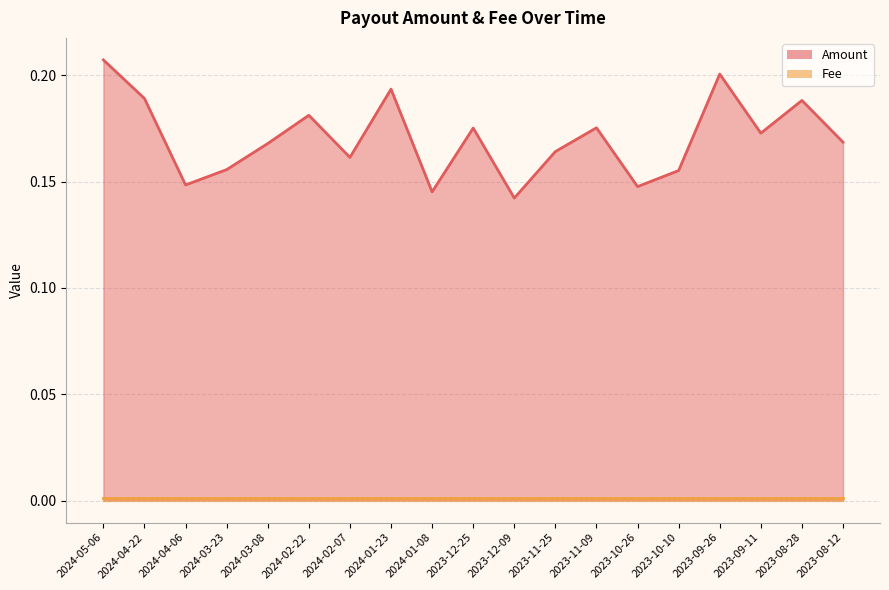

At which category is the sum across all series the highest?

2024-05-06